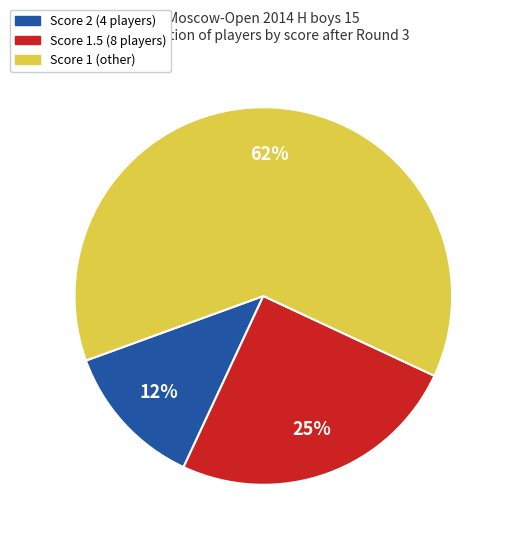

Is there a majority slice in this chart?

Yes